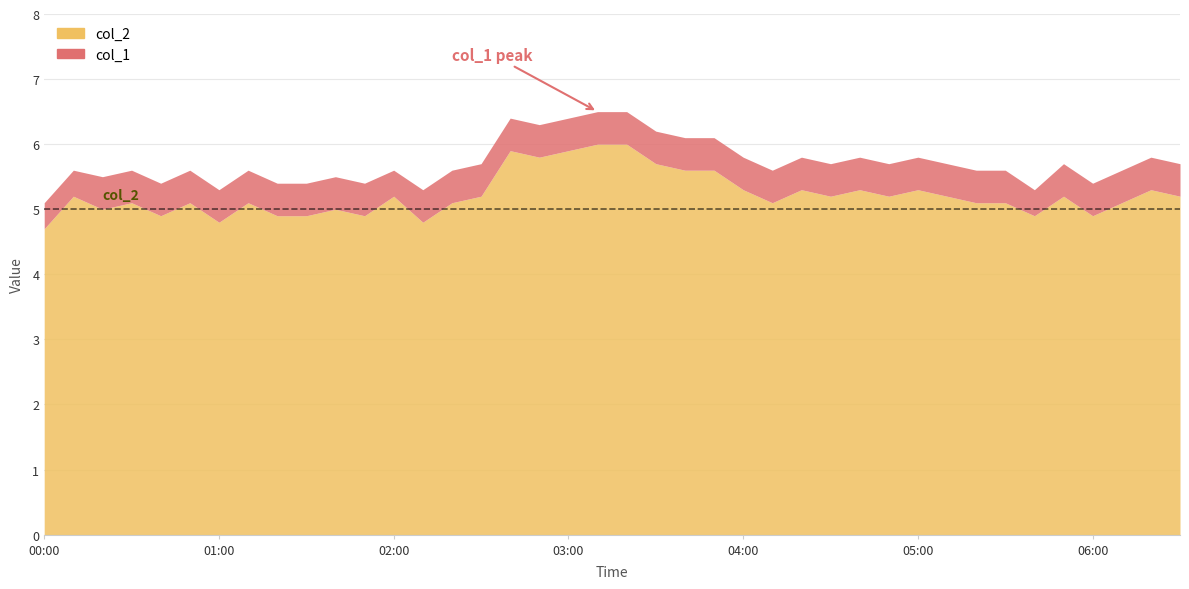

The value of col_1 at 05:00 is 0.5. True or false?

True